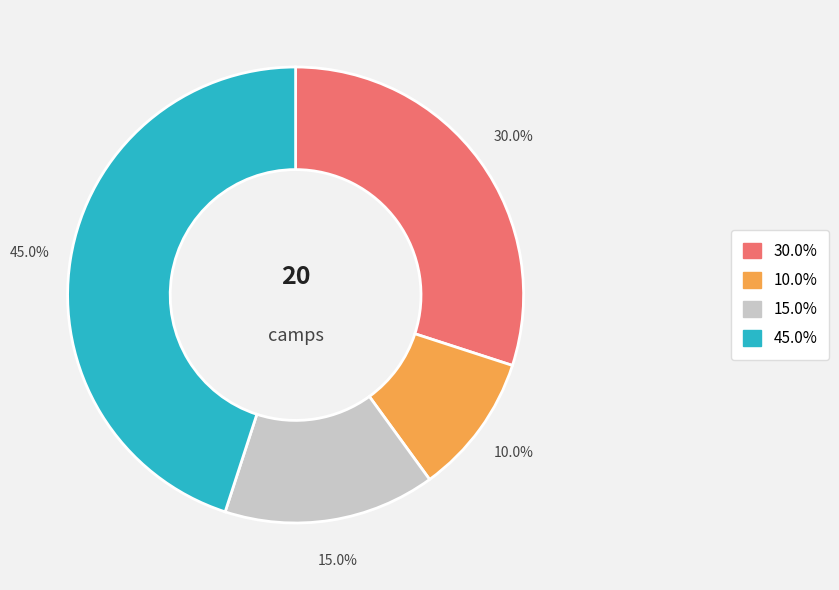

To the nearest percent, what is the difference between the largest and smallest slice percentages?

35%